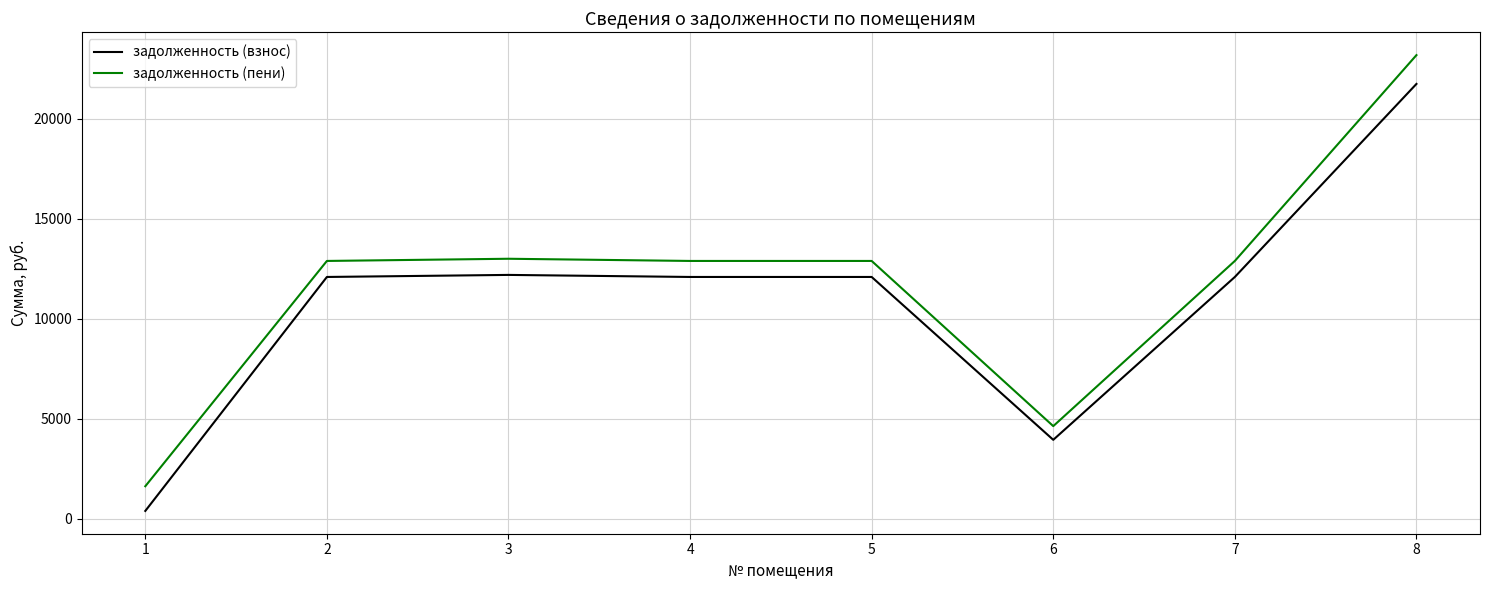

What is the difference between the maximum and second lowest values in the задолженность (пени) series?

18557.2